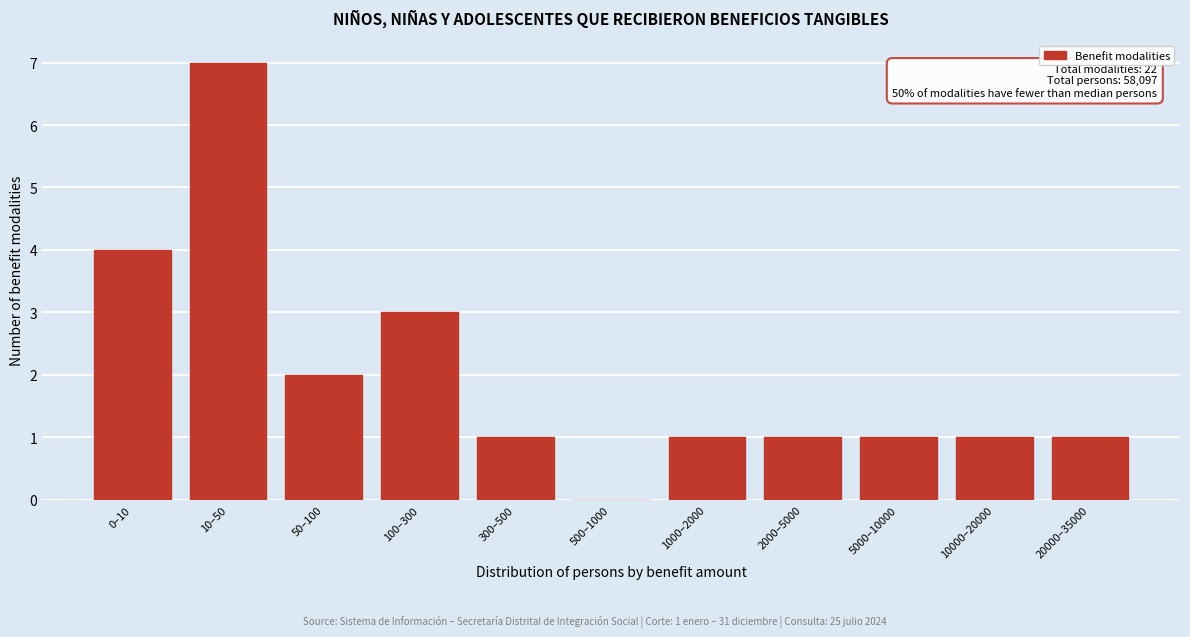

Reading left to right, list all the values displayed in this chart.

0–10=4	10–50=7	50–100=2	100–300=3	300–500=1	500–1000=0	1000–2000=1	2000–5000=1	5000–10000=1	10000–20000=1	20000–35000=1